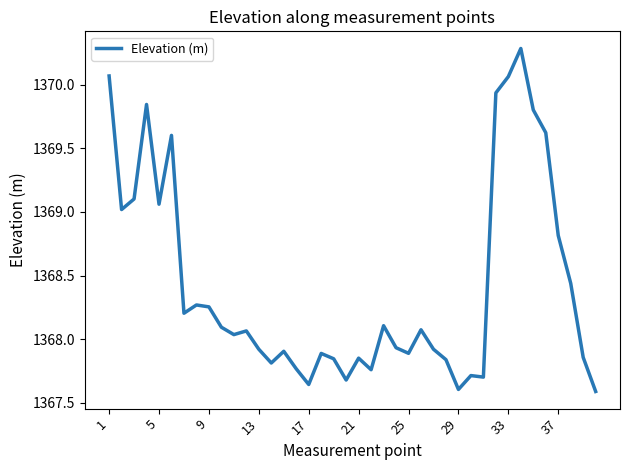

What is the maximum value shown in the chart?

1370.3